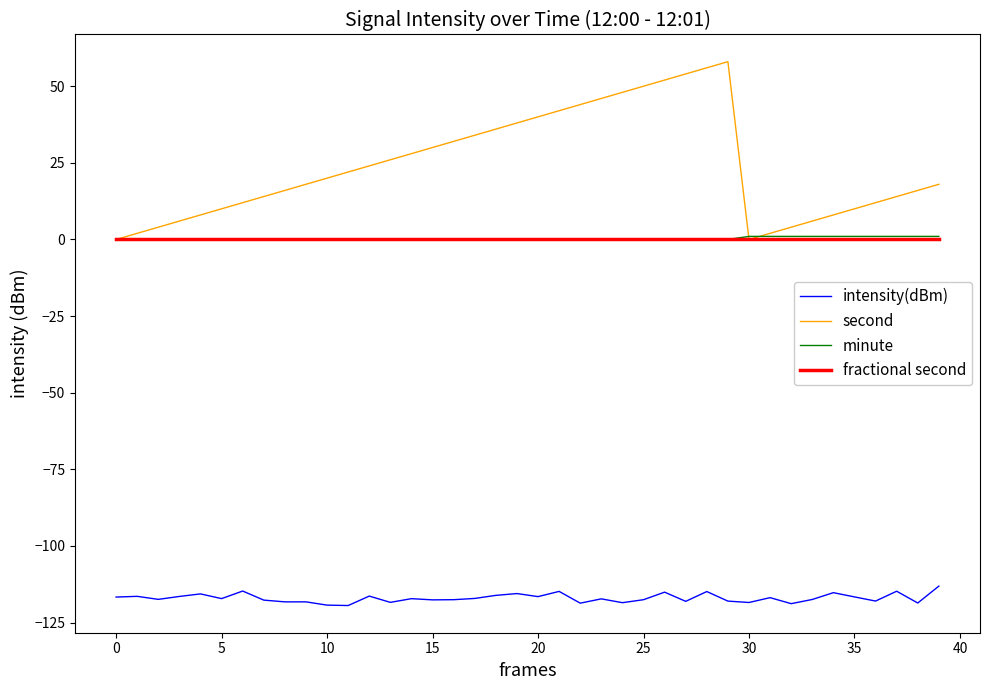

What are all the series names shown in the legend?

intensity(dBm), second, minute, fractional second